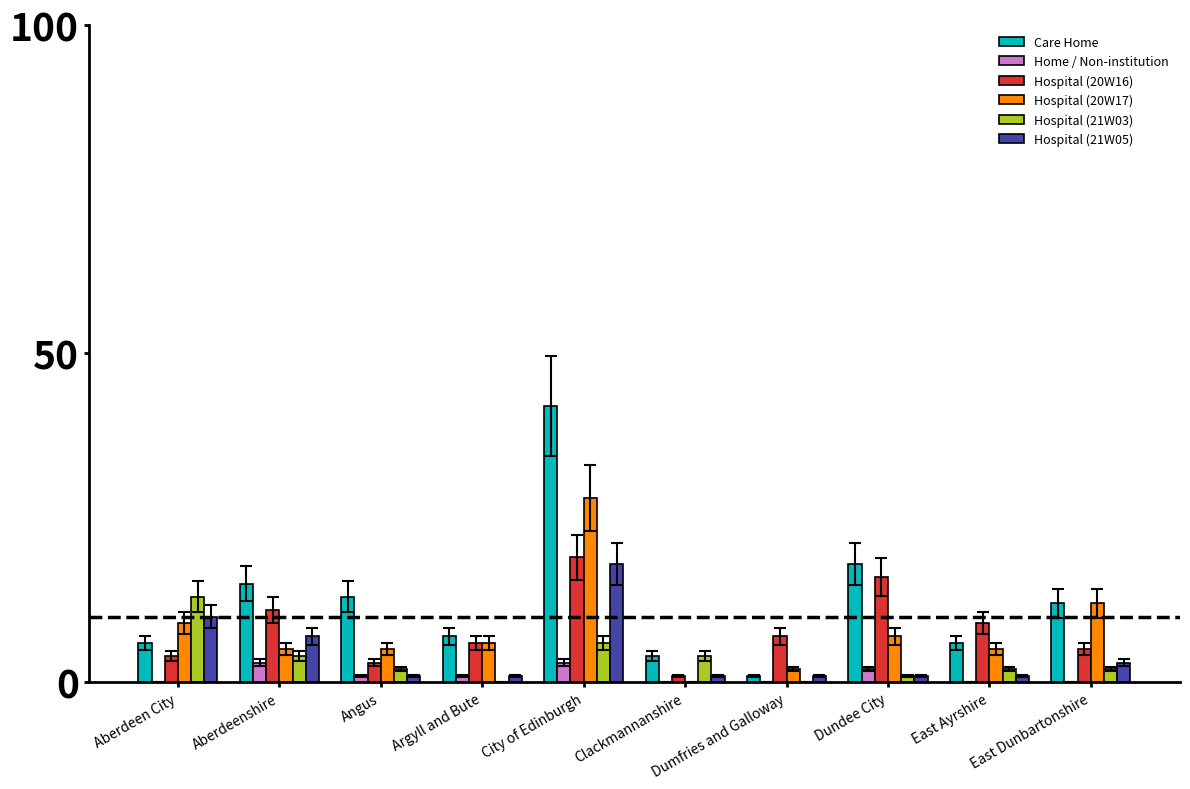

True or false: Care Home has a value of 4 at Clackmannanshire.

True